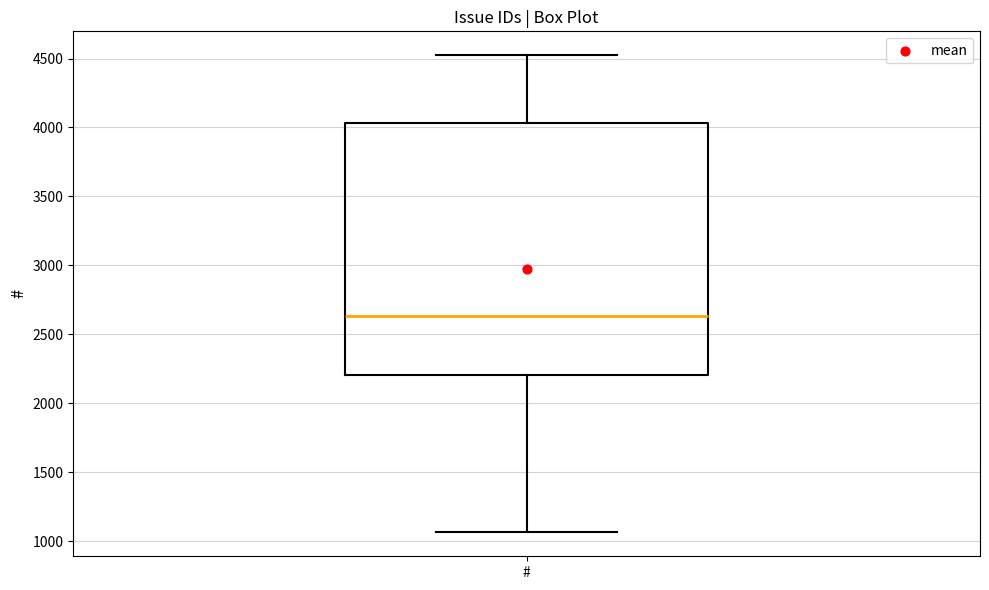

Where does the upper whisker of the box for # end on the y-axis? The values are not printed on the chart, so give them approximately, as read against the axis.

4500